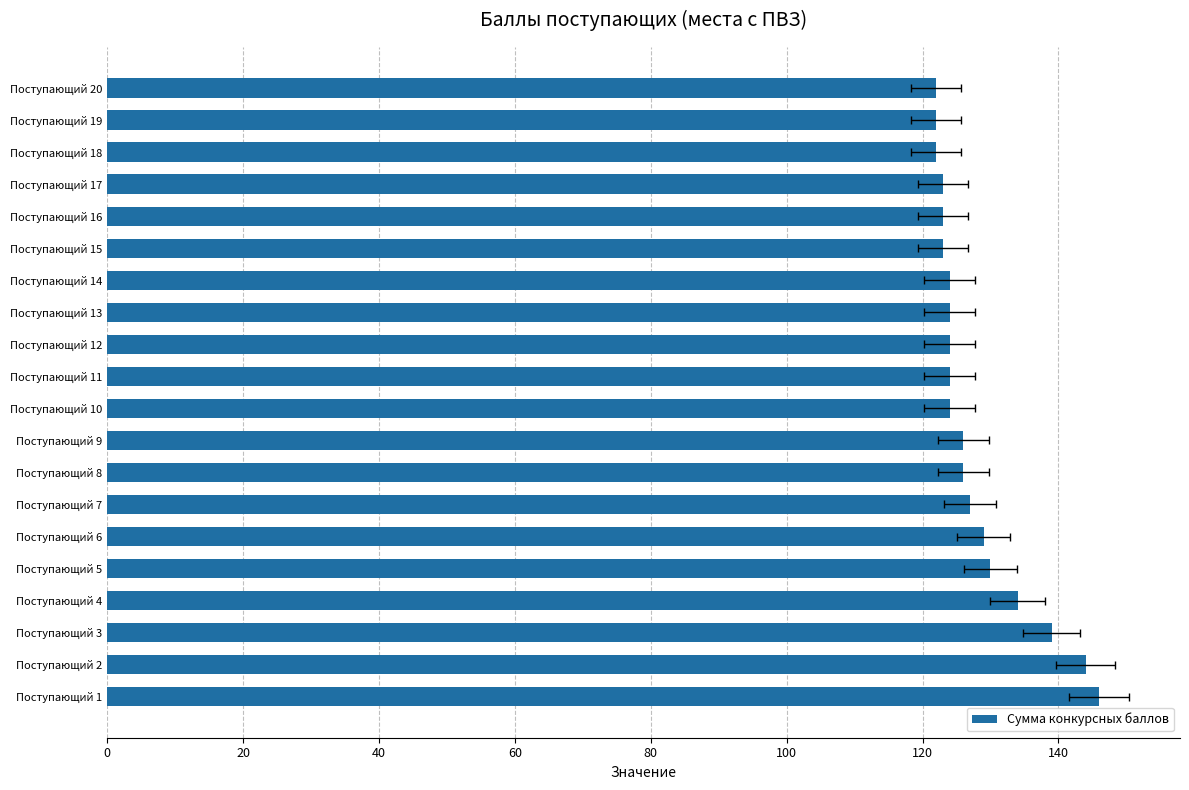

The chart shows a value of 183 at Поступающий 4. True or false?

False